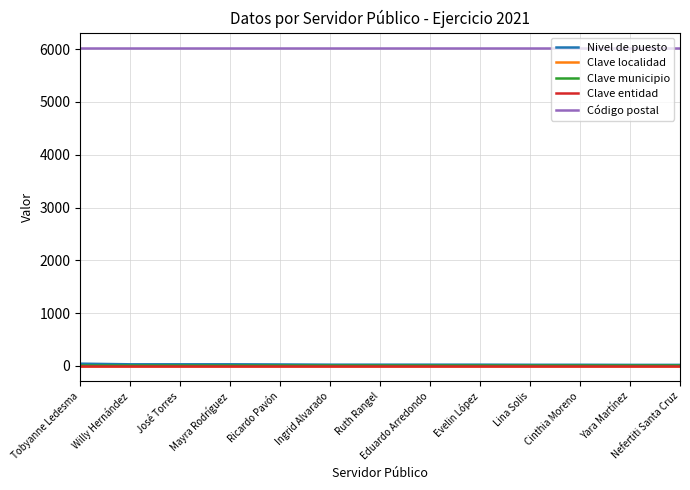

At which category does the chart reach its minimum across all series?

Tobyanne Ledesma